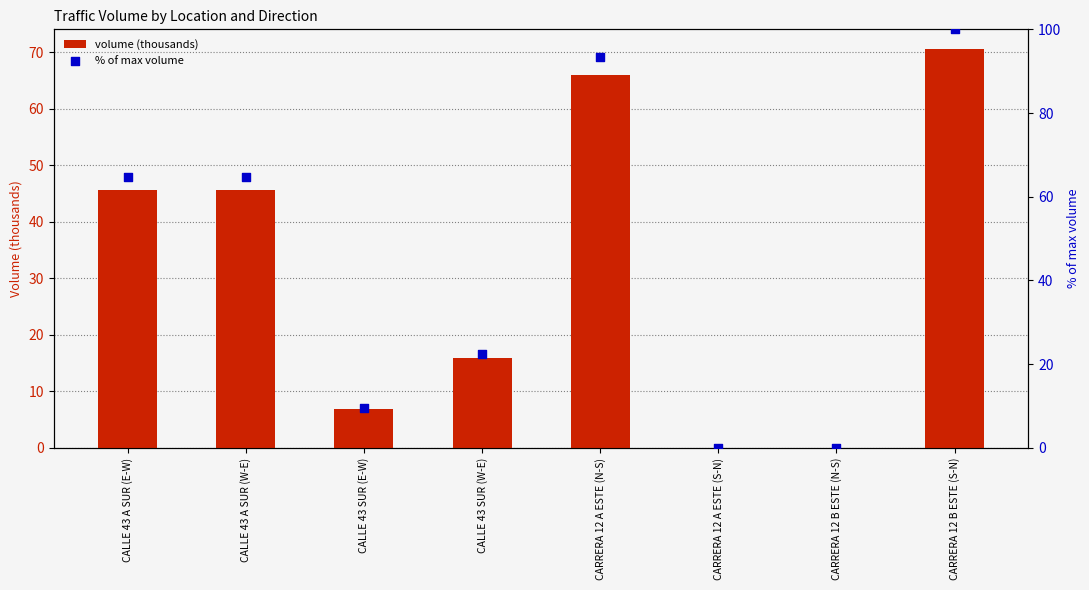

At how many categories does at least one series exceed 47?

4